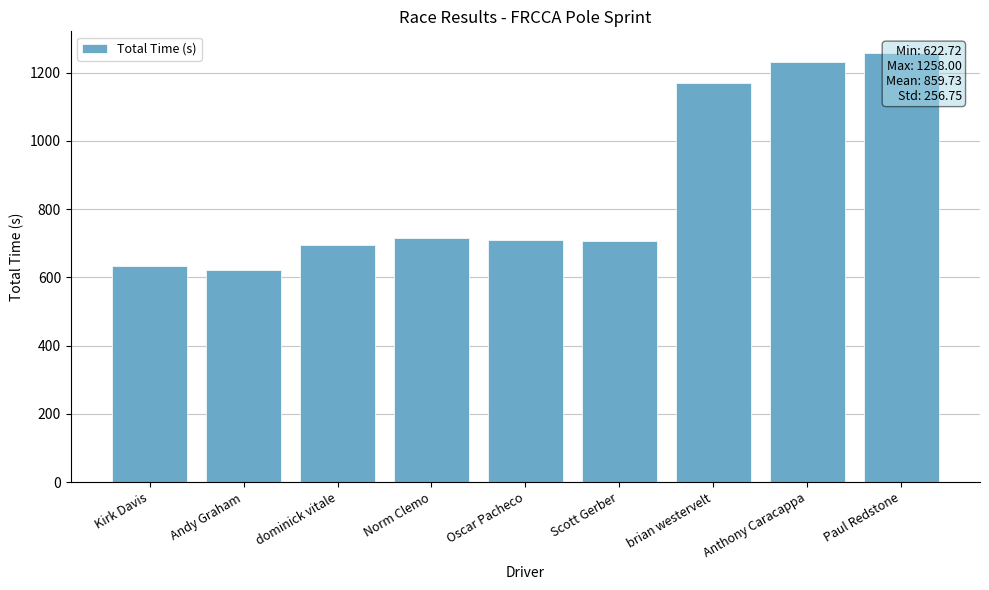

Does the chart contain stacked bars?

No